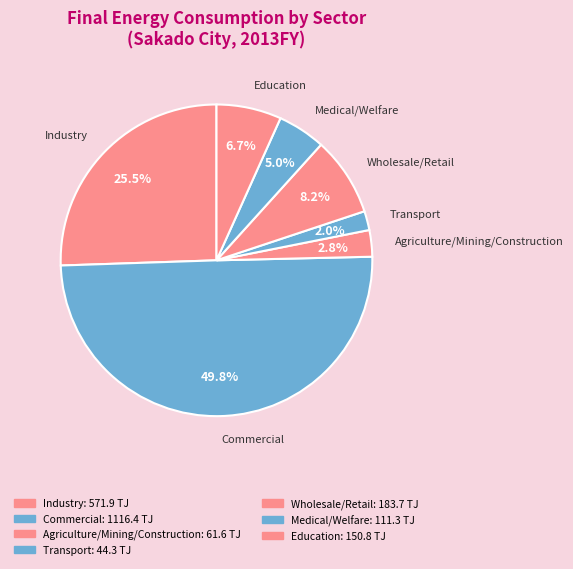

To the nearest percent, what percentage of the pie is Medical/Welfare?

5%